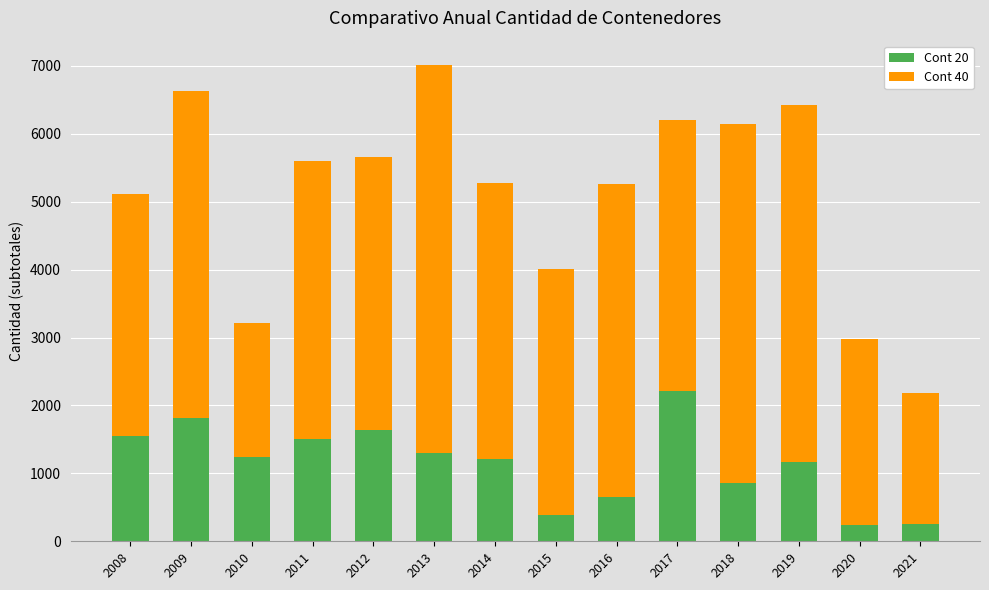

What is the highest value of the Cont 20 series?

2215